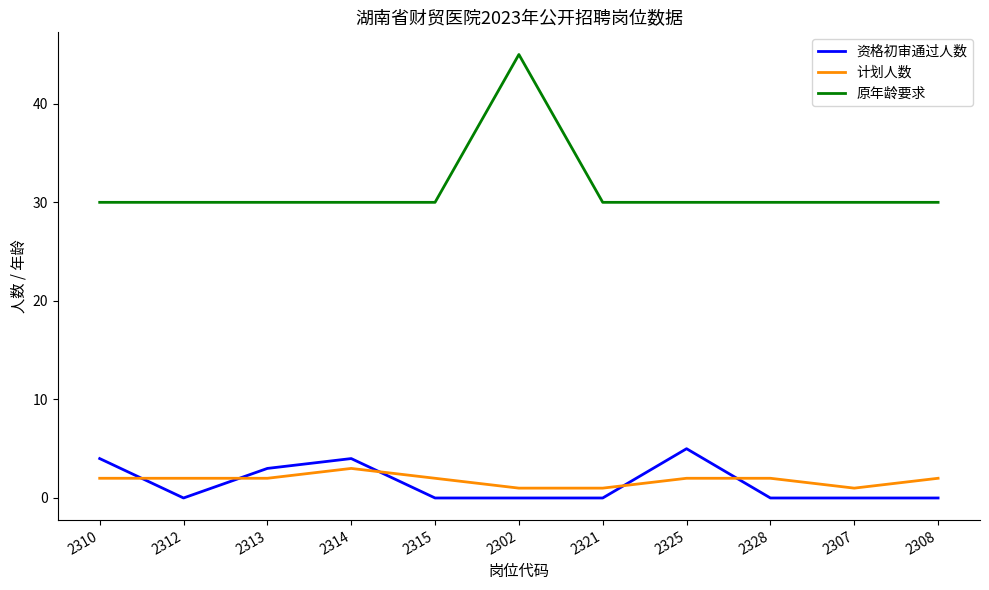

Which series has the largest total across all categories?

原年龄要求